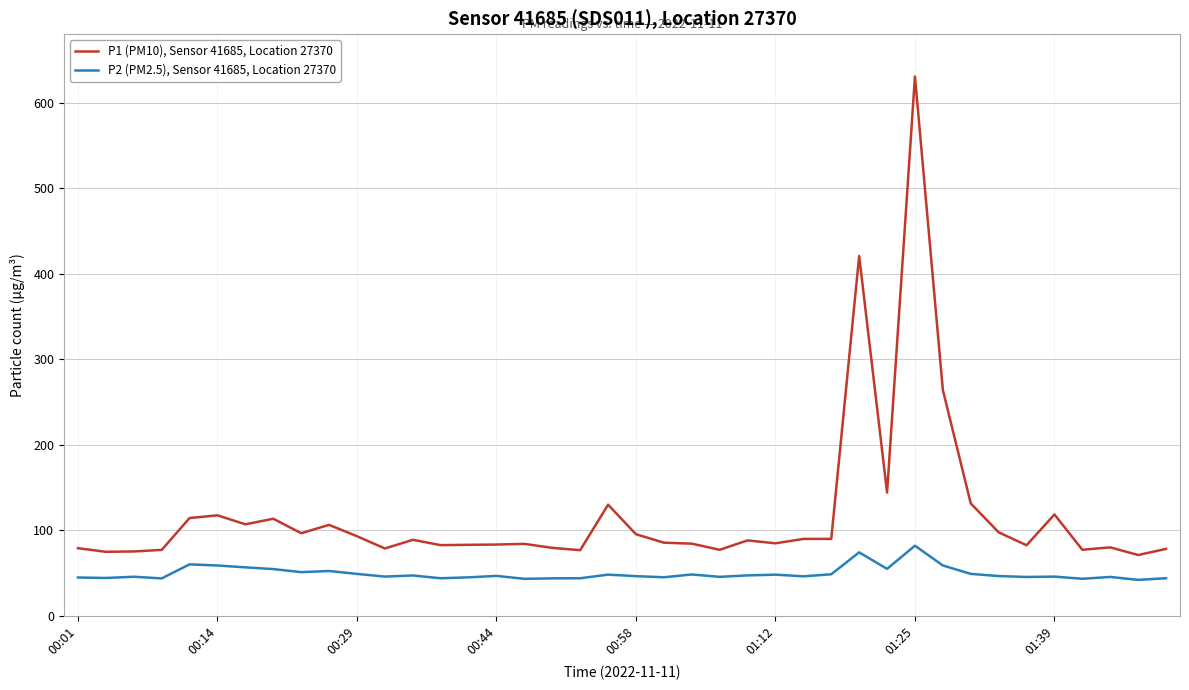

List the series in order of their peak value, lowest first.

P2 (PM2.5), Sensor 41685, Location 27370, P1 (PM10), Sensor 41685, Location 27370